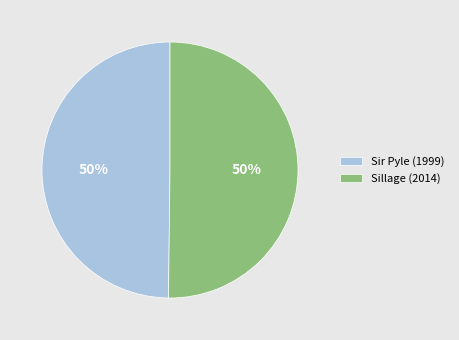

Do Sir Pyle (1999) and Sillage (2014) together represent more than half of the pie?

Yes